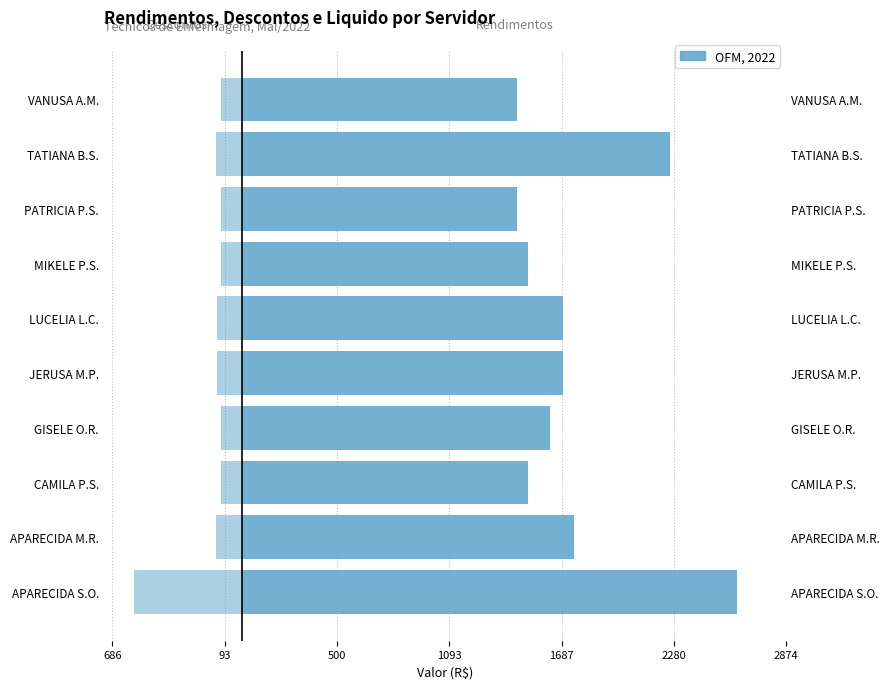

Which series has the largest range (max minus min)?

Rendimentos